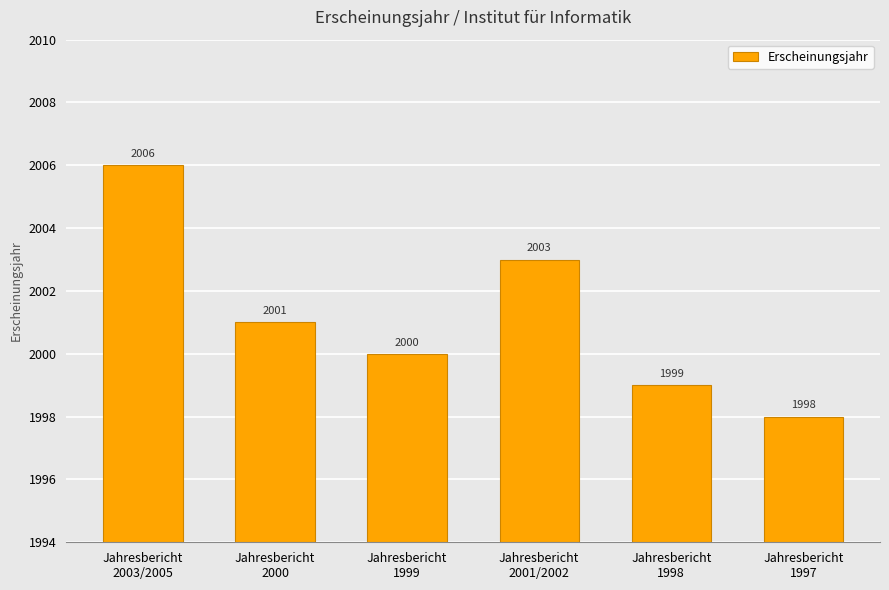

Reading right to left, transcribe all the data shown in this chart.

Jahresbericht
1997=1998	Jahresbericht
1998=1999	Jahresbericht
2001/2002=2003	Jahresbericht
1999=2000	Jahresbericht
2000=2001	Jahresbericht
2003/2005=2006